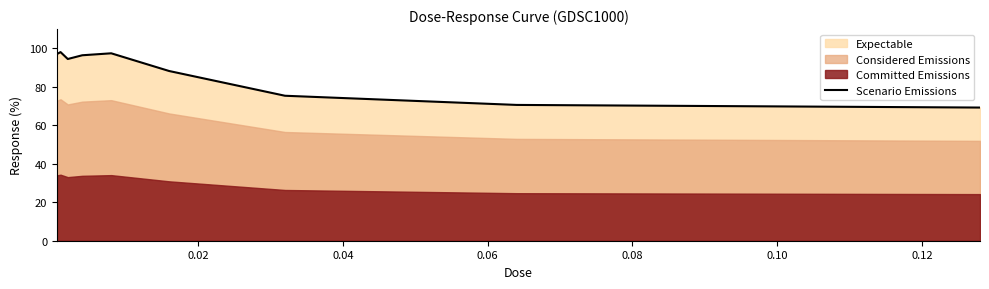

What is the lowest value of the Scenario Emissions series?

69.2